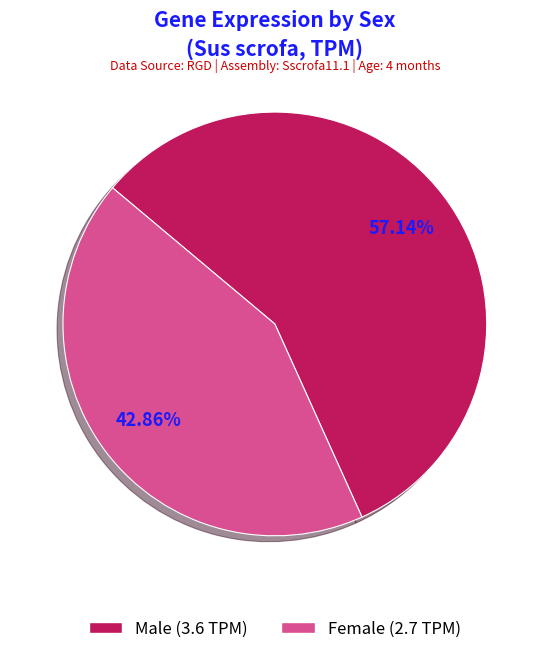

Is there a majority slice in this chart?

Yes